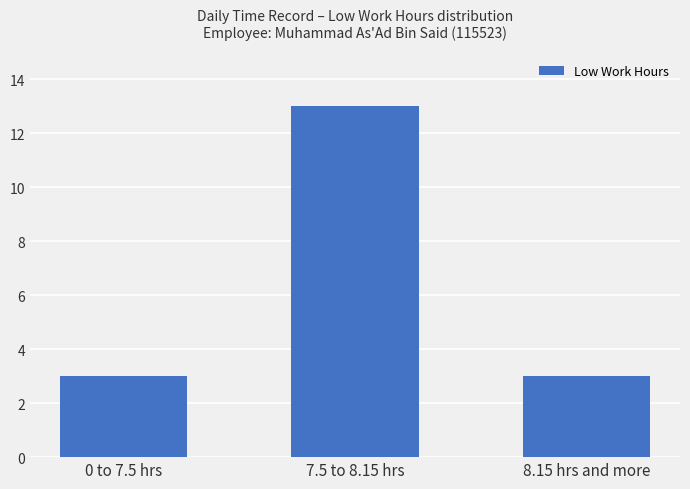

Which category has the highest value across all series?

7.5 to 8.15 hrs